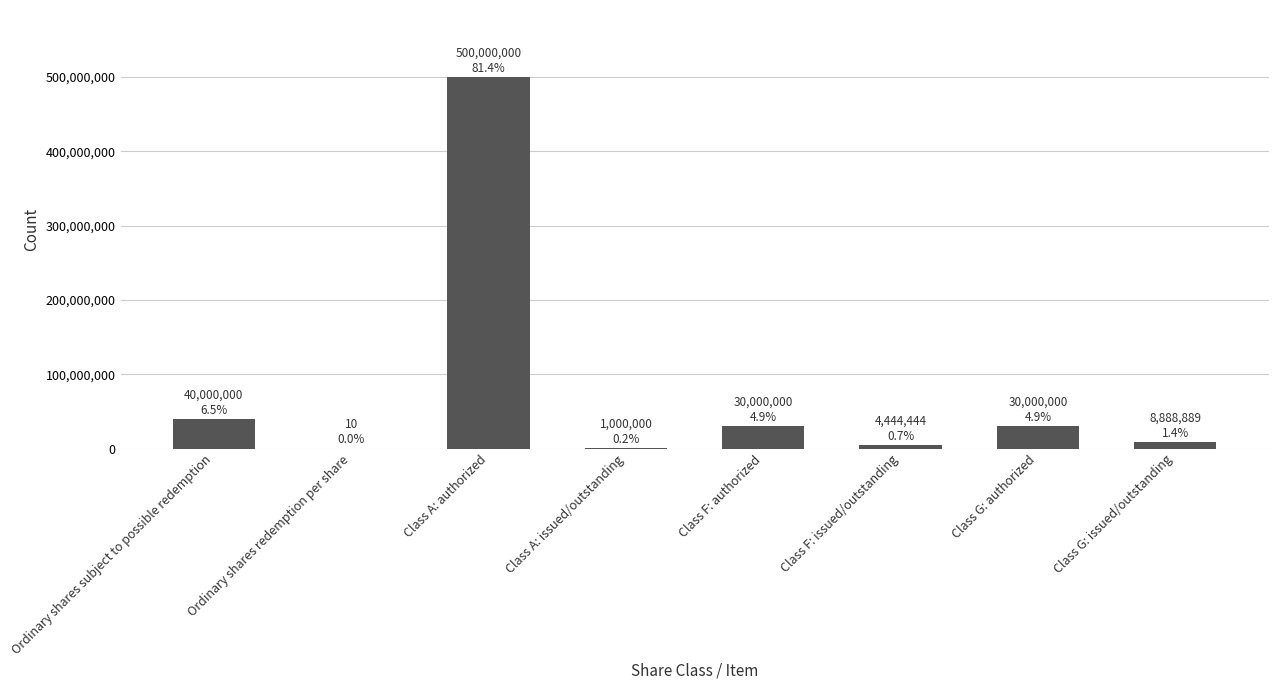

The chart shows a value of 4444444 at Class F: issued/outstanding. True or false?

True